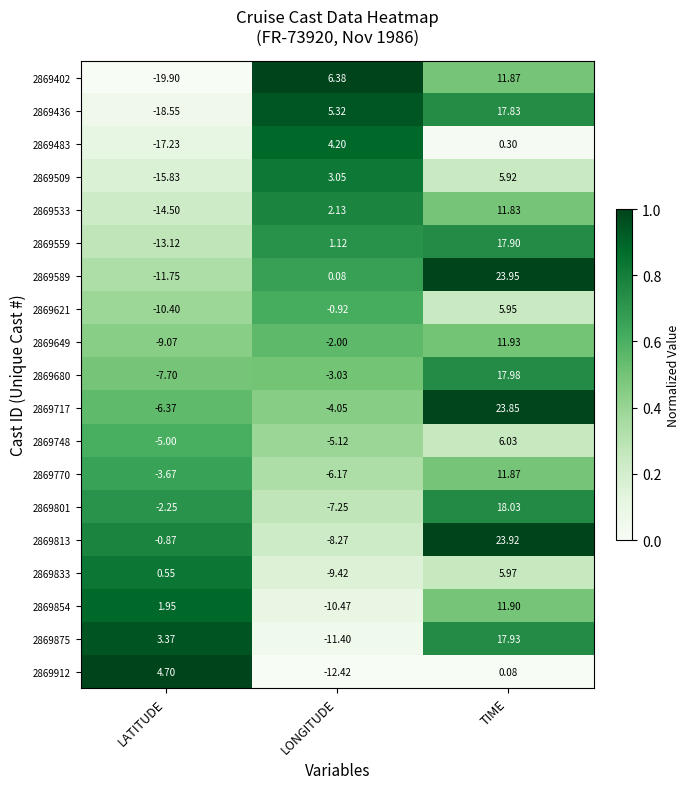

At which category is the sum across all series the highest?

TIME